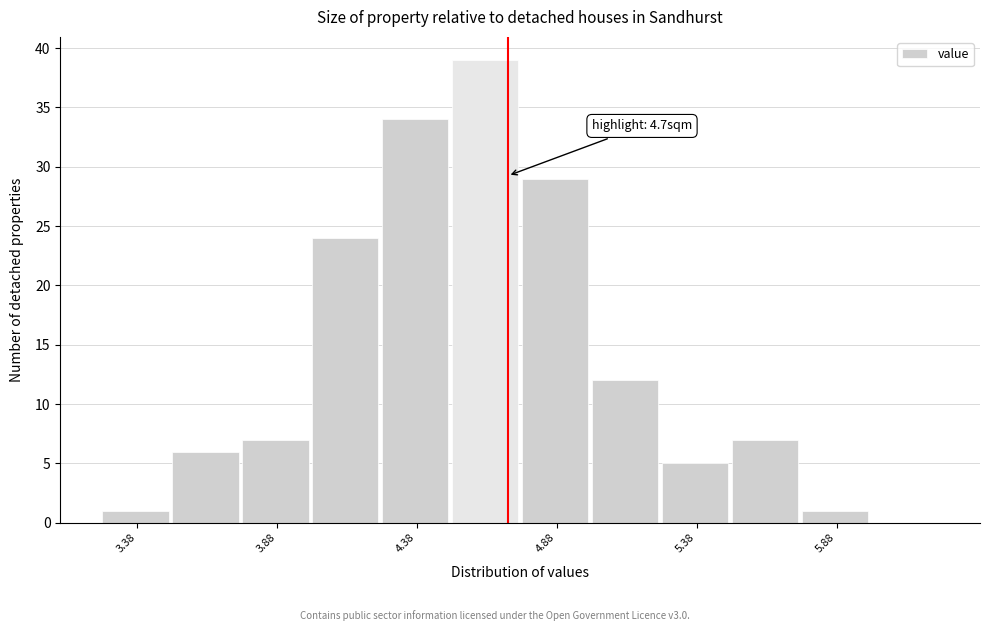

Over which range of the x-axis is the bar tallest?

4.50 to 4.75